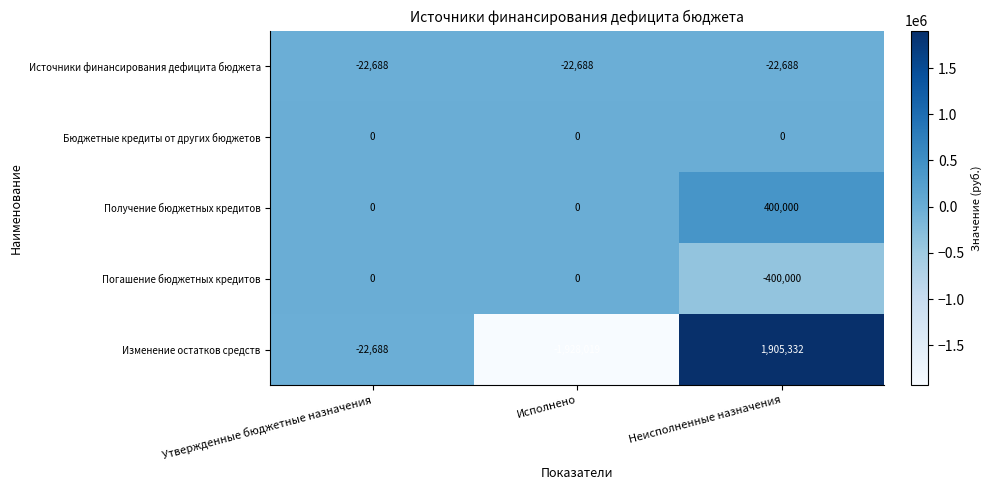

Reading left to right, extract all data points from this chart.

Источники финансирования дефицита бюджета: -22688	-22688	-22688
Бюджетные кредиты от других бюджетов: 0	0	0
Получение бюджетных кредитов: 0	0	400000
Погашение бюджетных кредитов: 0	0	-400000
Изменение остатков средств: -22688	-1928019	1905332